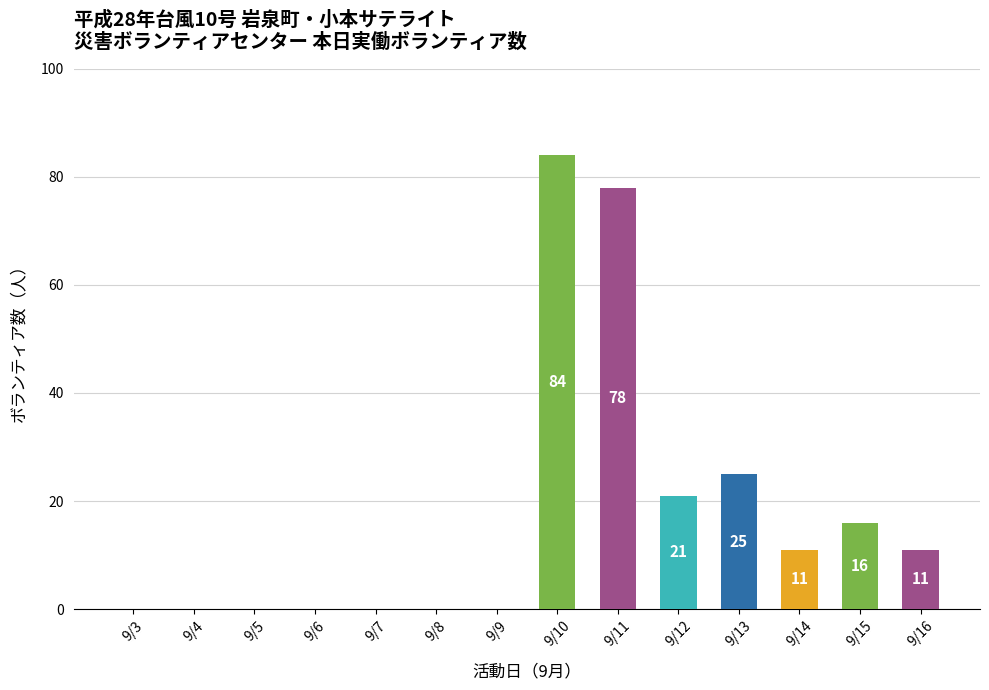

Is it true that the value at 9/13 is 39?

False